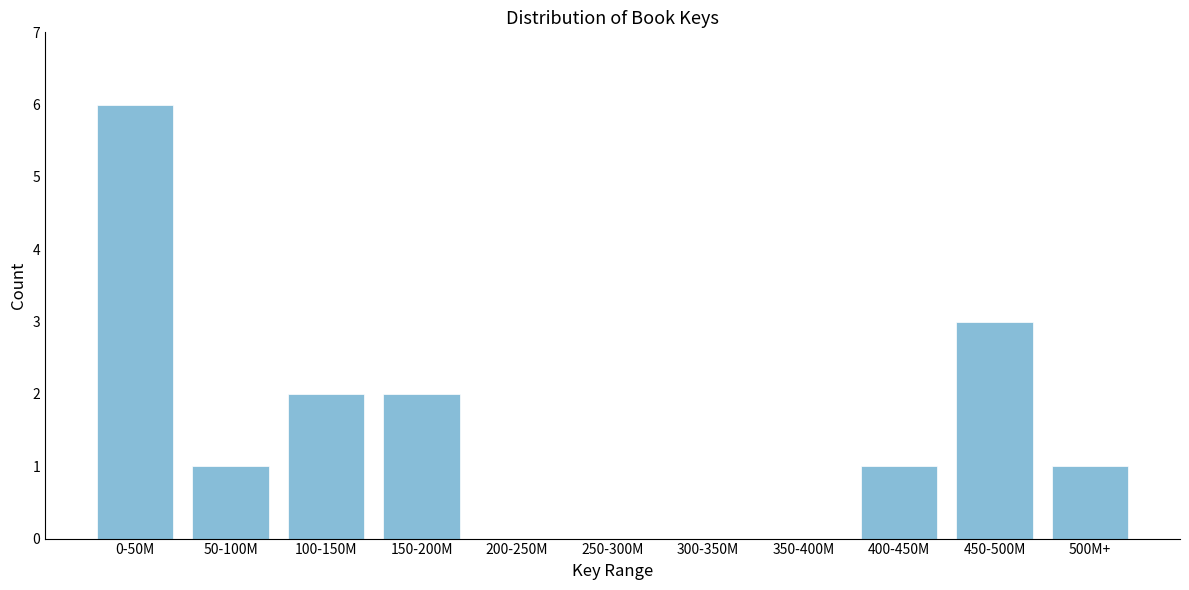

Reading left to right, transcribe all the data shown in this chart.

0-50M=6	50-100M=1	100-150M=2	150-200M=2	200-250M=0	250-300M=0	300-350M=0	350-400M=0	400-450M=1	450-500M=3	500M+=1